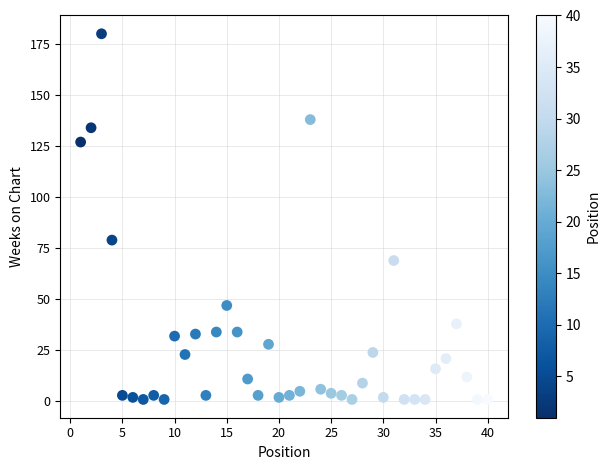

What is the range of X values (max minus min)?

39